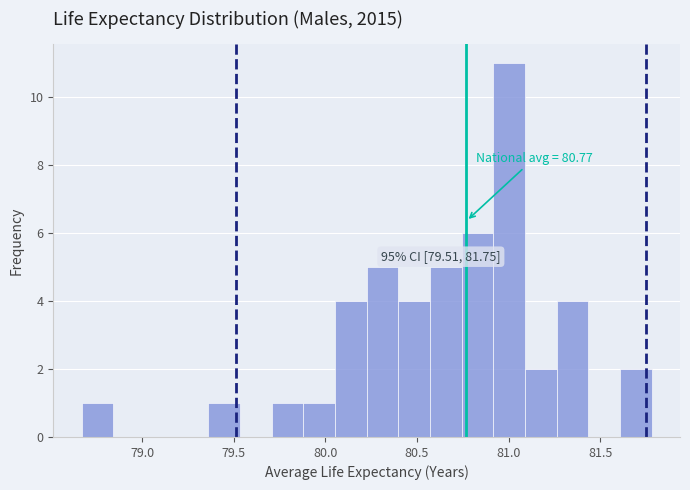

Read against the x-axis, roughly where is the centre of the tallest bar?

81.00